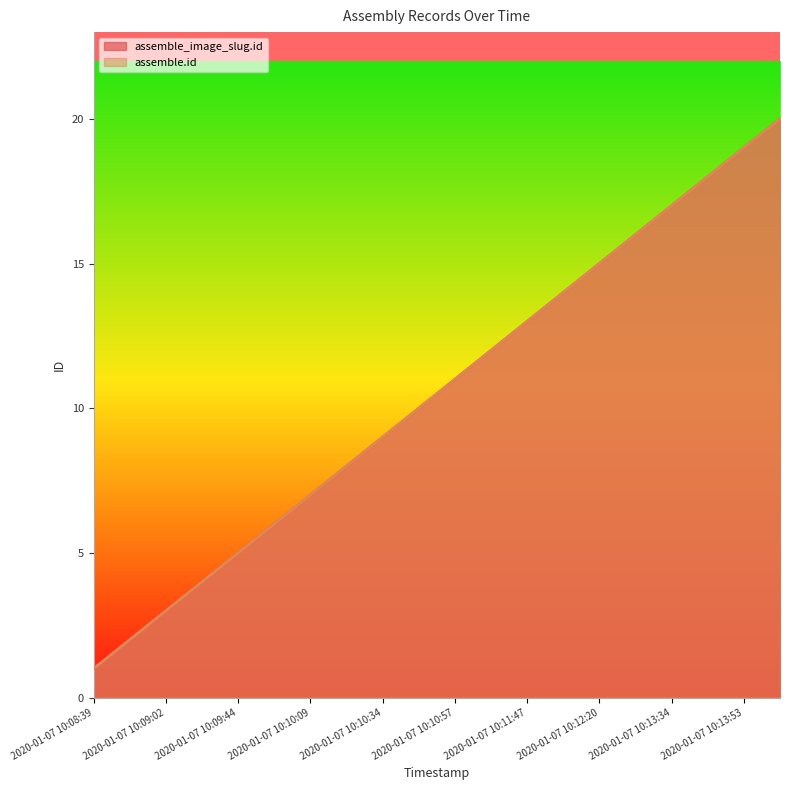

What is the label of the 10th point from the right?

2020-01-07 10:10:57